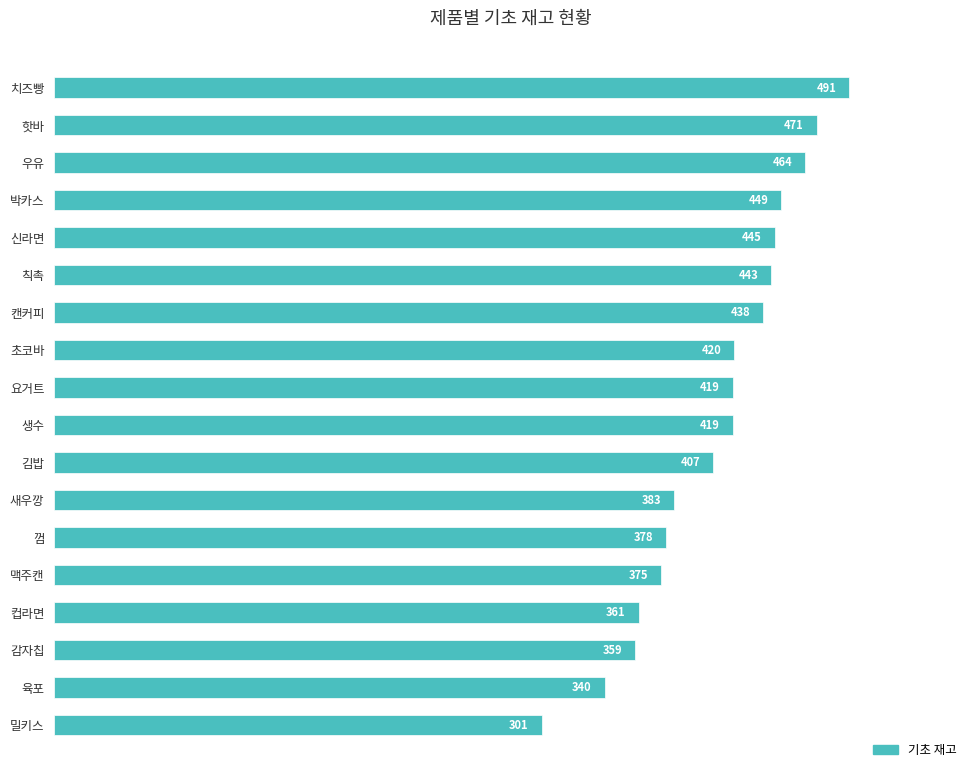

How many data points does each series have?

18